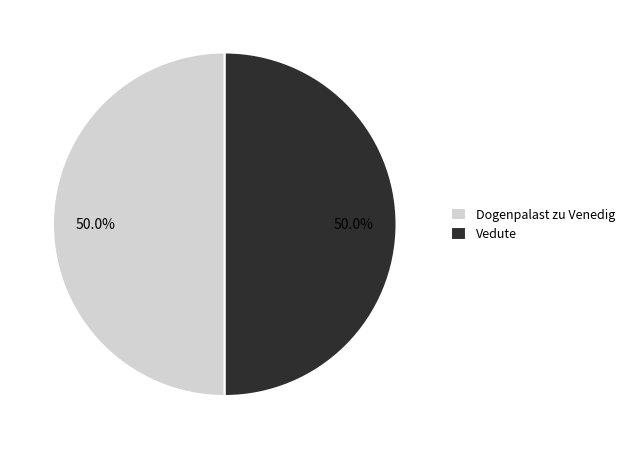

What is the ratio of the value at Dogenpalast zu Venedig to the value at Vedute?

1.0